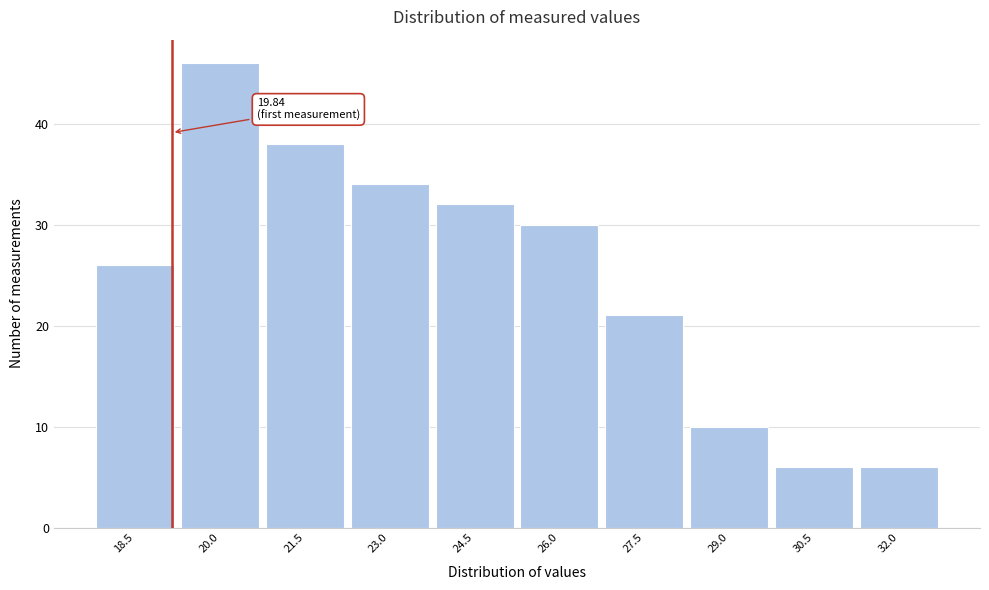

Reading right to left, list all the values displayed in this chart.

6	6	10	21	30	32	34	38	46	26